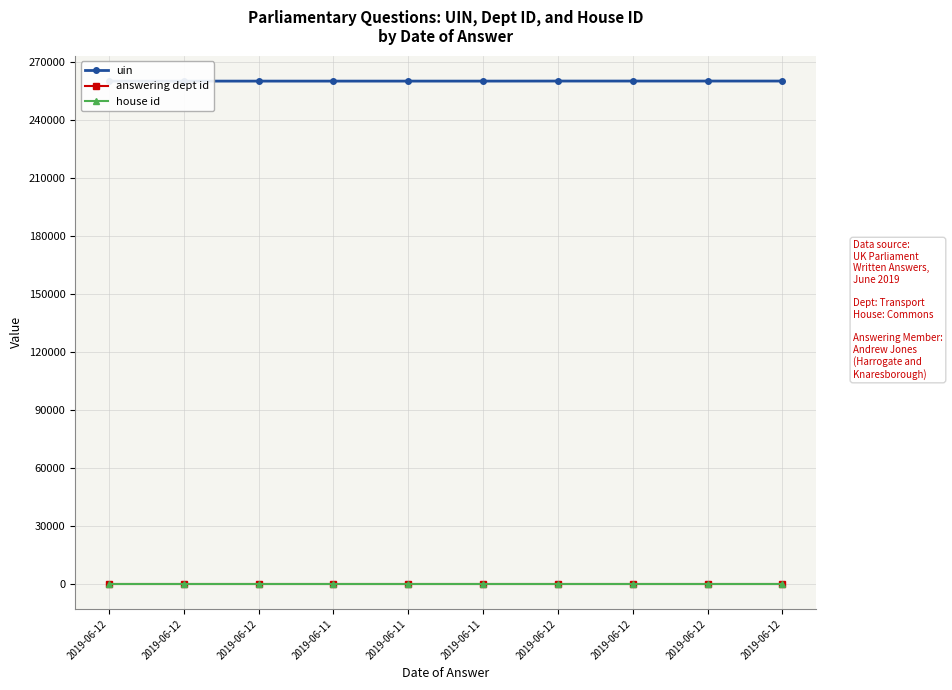

What is the sum of all uin values?

2599983